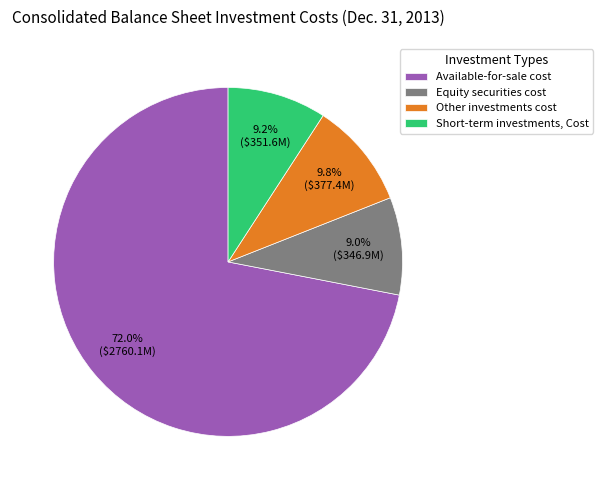

To the nearest percent, what is the difference between the Available-for-sale cost and Equity securities cost slice percentages?

63%